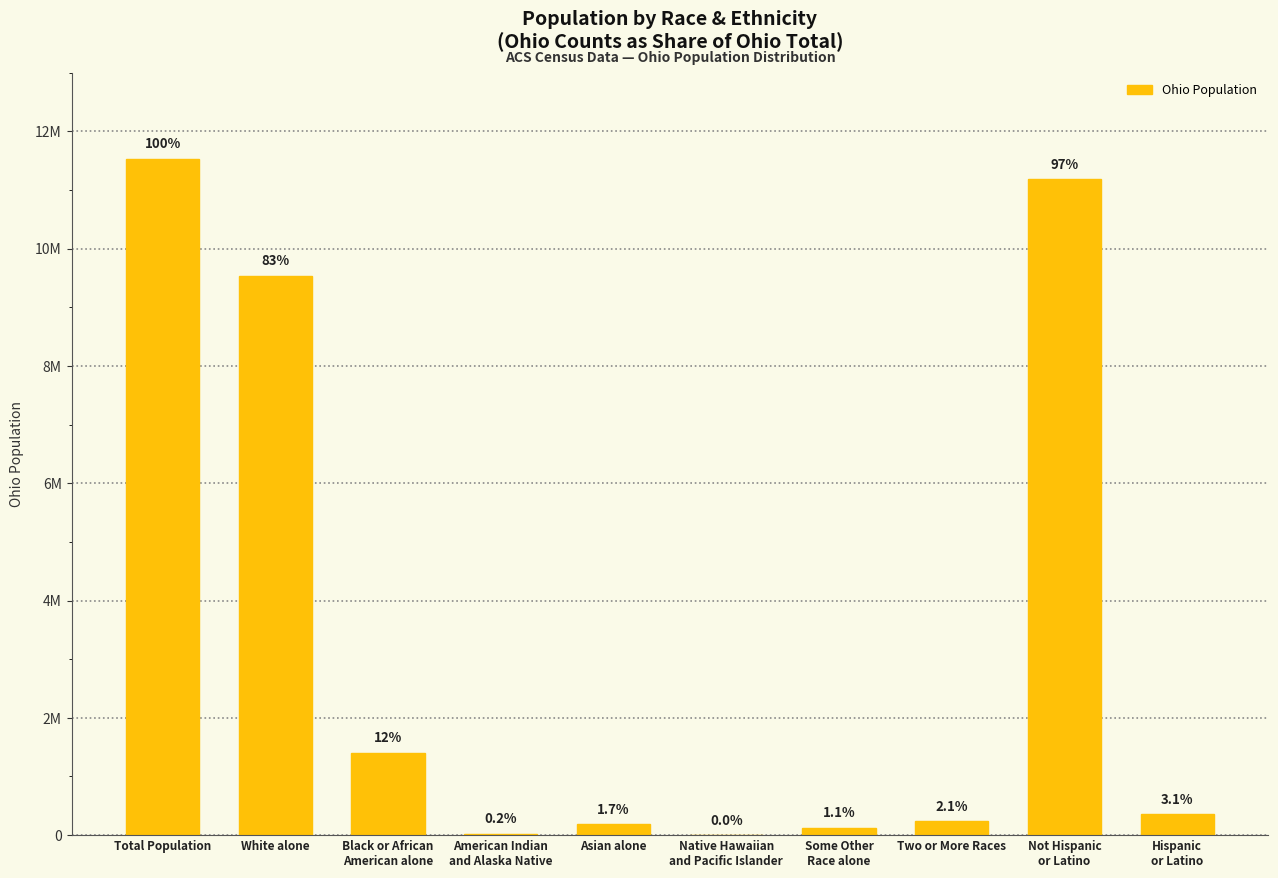

At which label does the data first exceed 354674?

Total Population